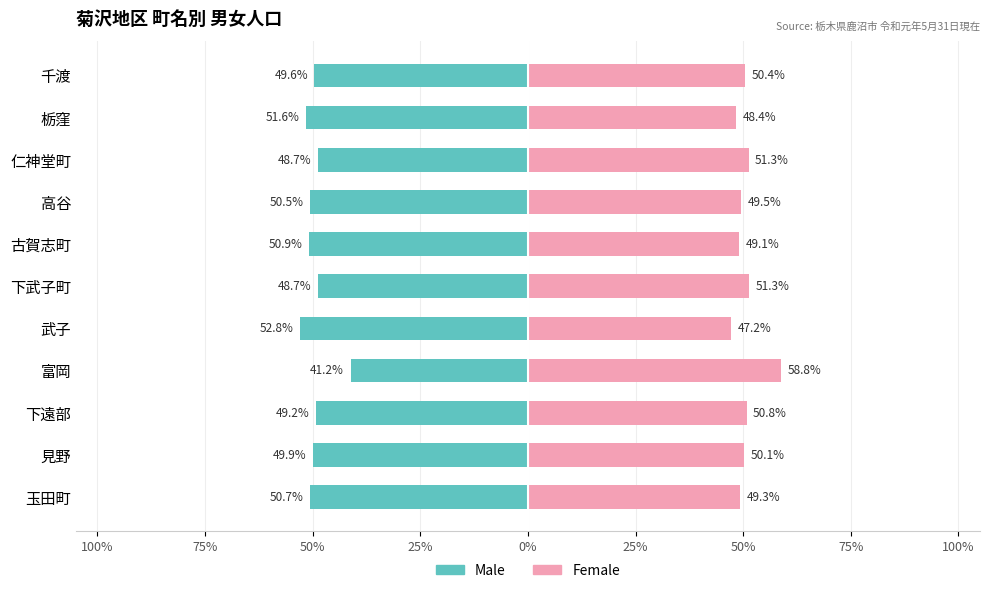

At how many categories does at least one series exceed -41?

11